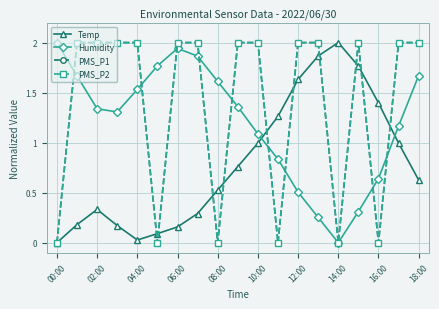

Does the chart have visible grid lines?

Yes